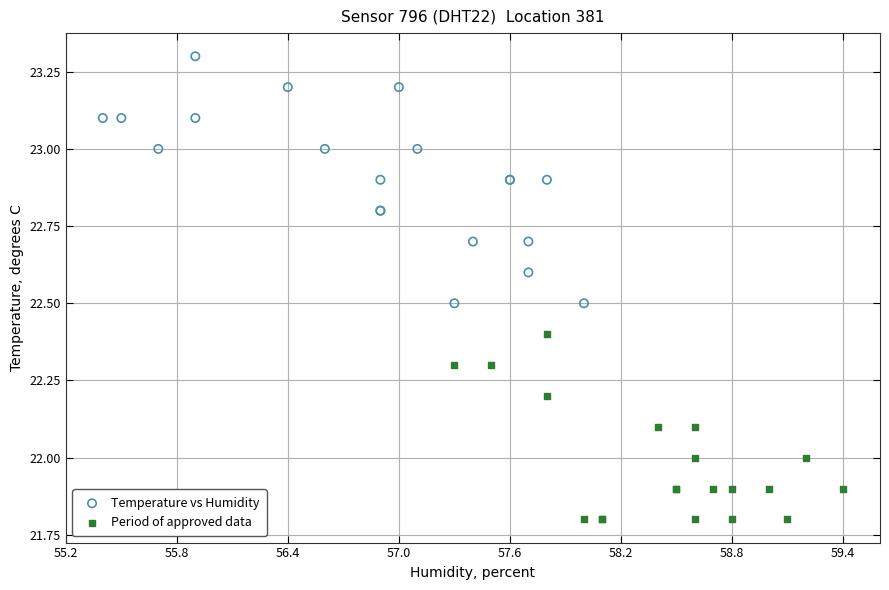

Which series has the largest Y range (max minus min)?

Temperature vs Humidity